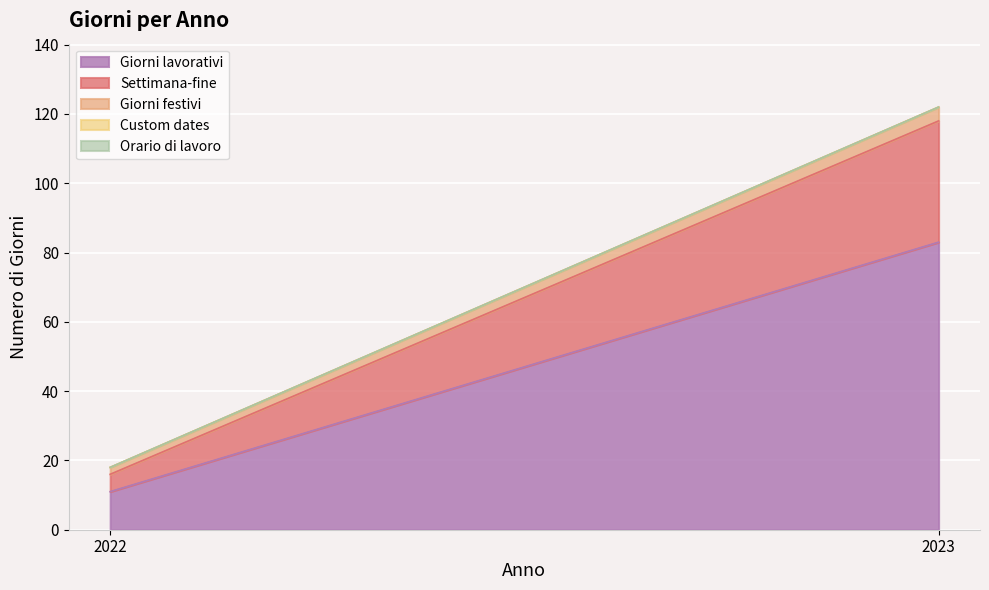

At which label is Settimana-fine closest to 20?

2022